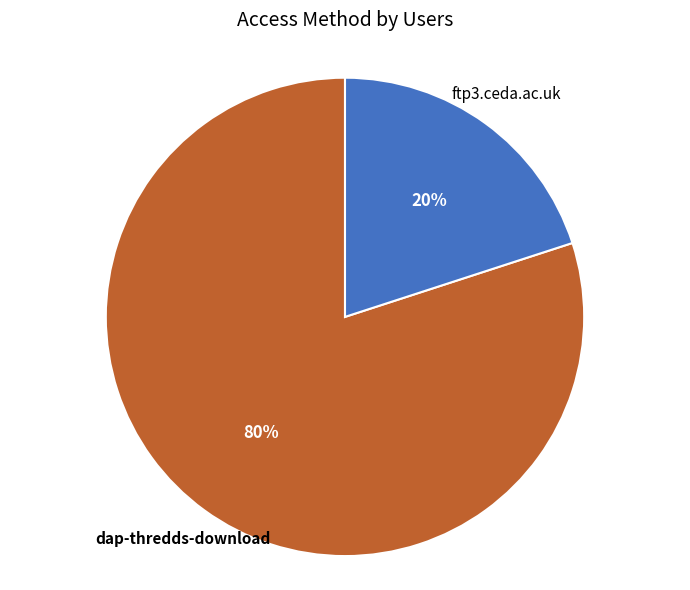

Between dap-thredds-download and ftp3.ceda.ac.uk, which is larger?

dap-thredds-download